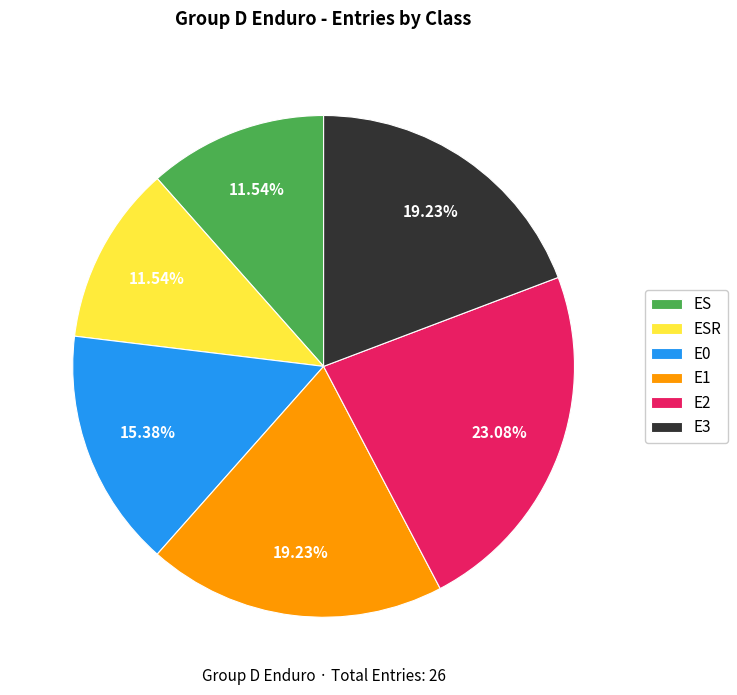

What is the ratio of the value at E3 to the value at ES?

1.7